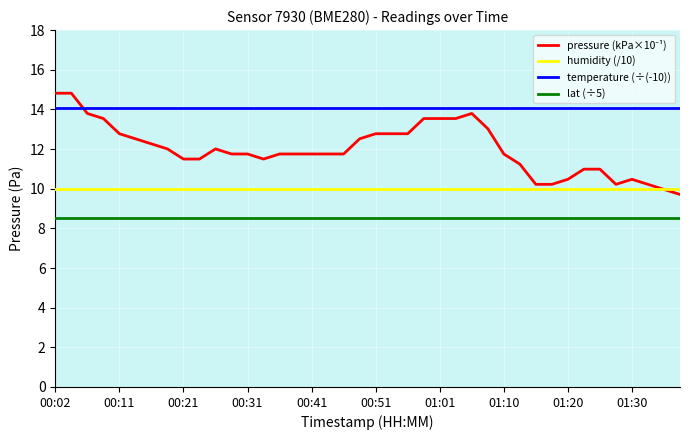

What is the sum of all humidity (/10) values?

400.0